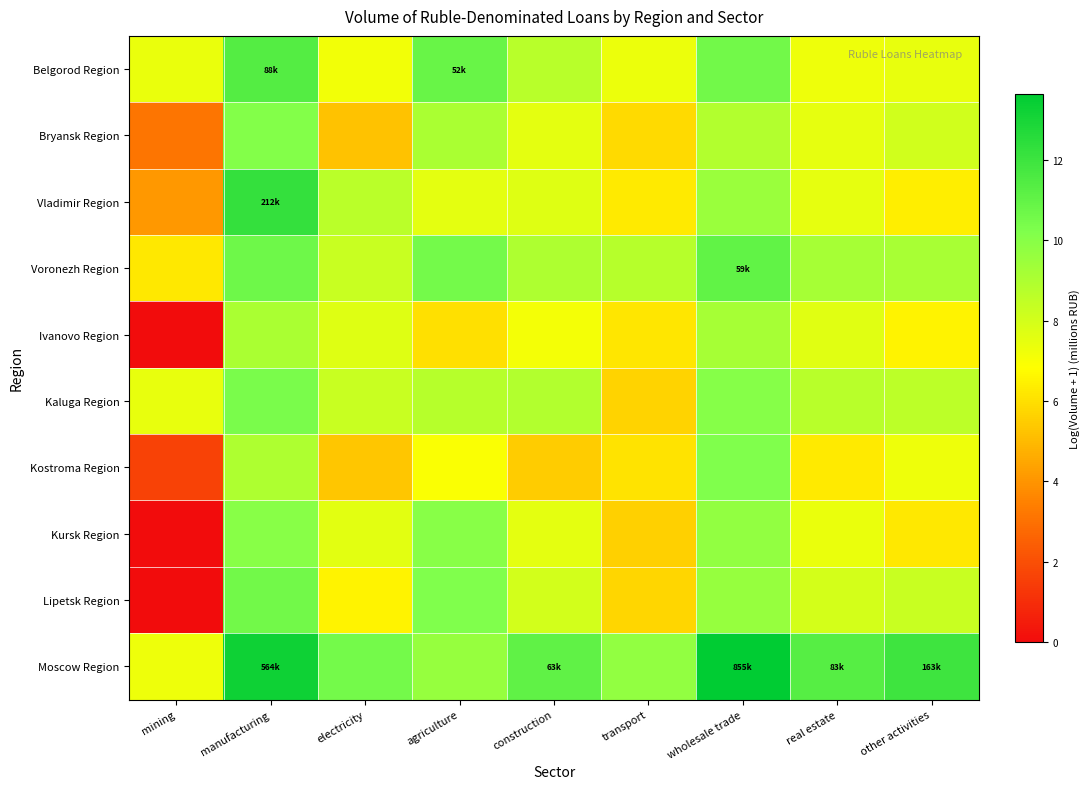

What is the greatest value displayed?

13.7